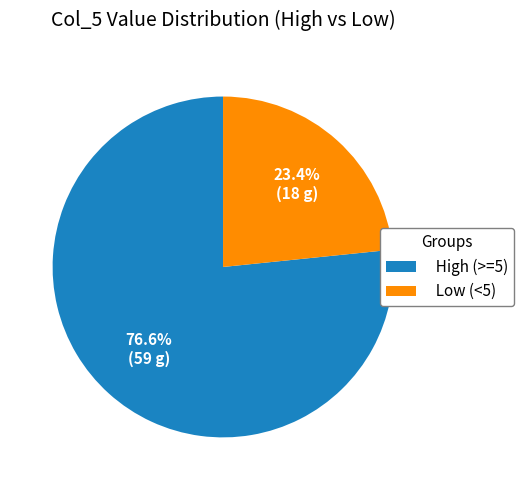

Is there any slice that represents more than half of the pie?

Yes